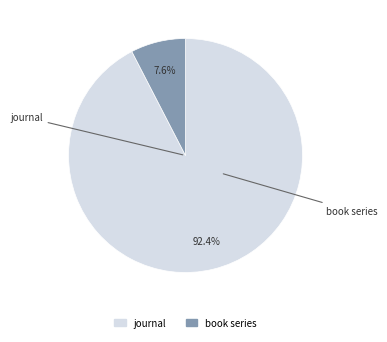

Rank the categories by value from highest to lowest.

journal, book series